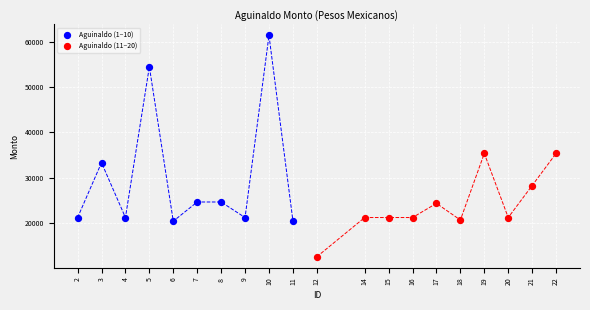

What are all the series names shown in the legend?

Aguinaldo (1–10), Aguinaldo (11–20)